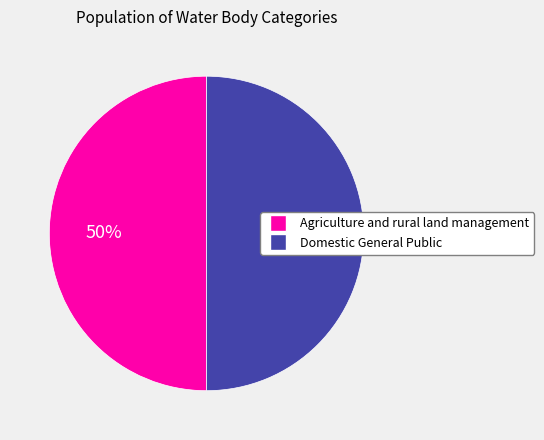

To the nearest percent, what is the combined percentage of Domestic General Public and Agriculture and rural land management?

100%